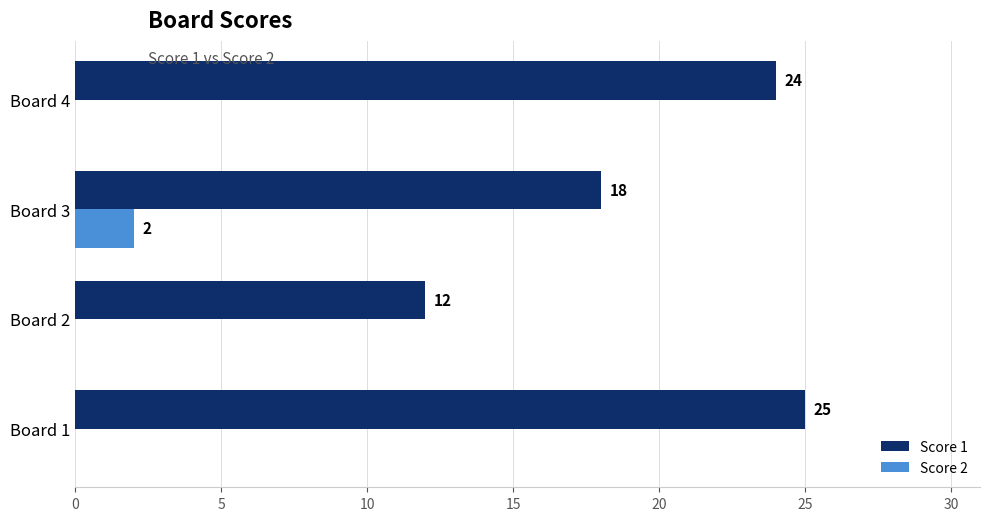

What is the sum of all Score 1 values?

79